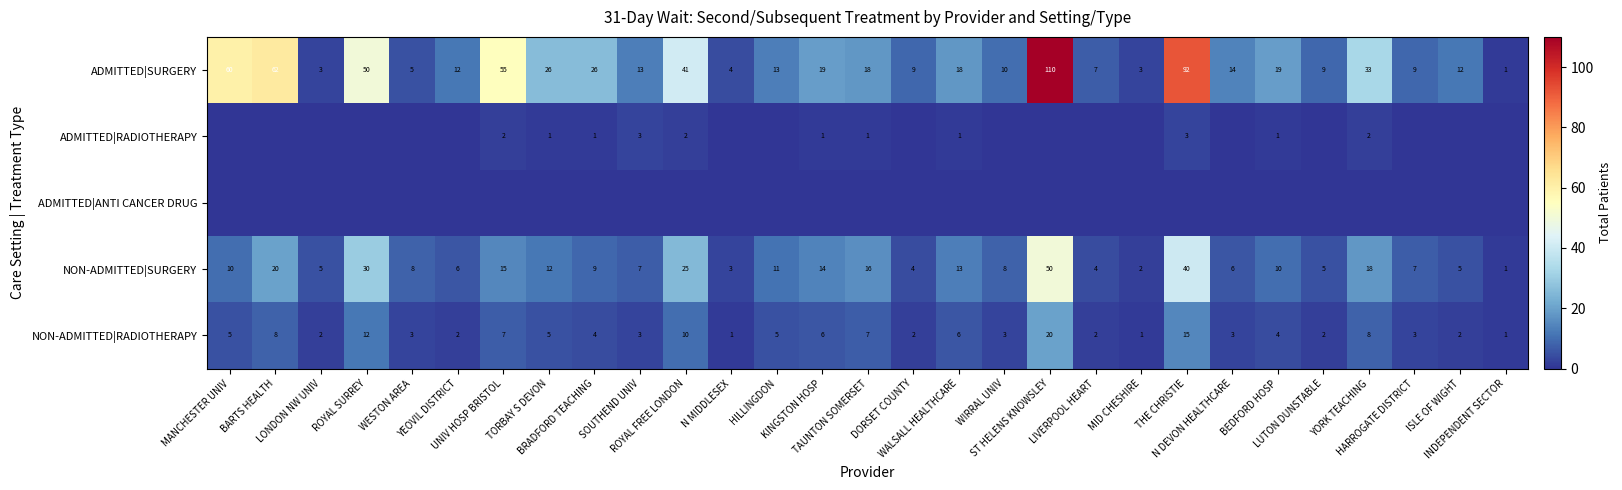

What is the sum of all NON-ADMITTED|RADIOTHERAPY values?

152